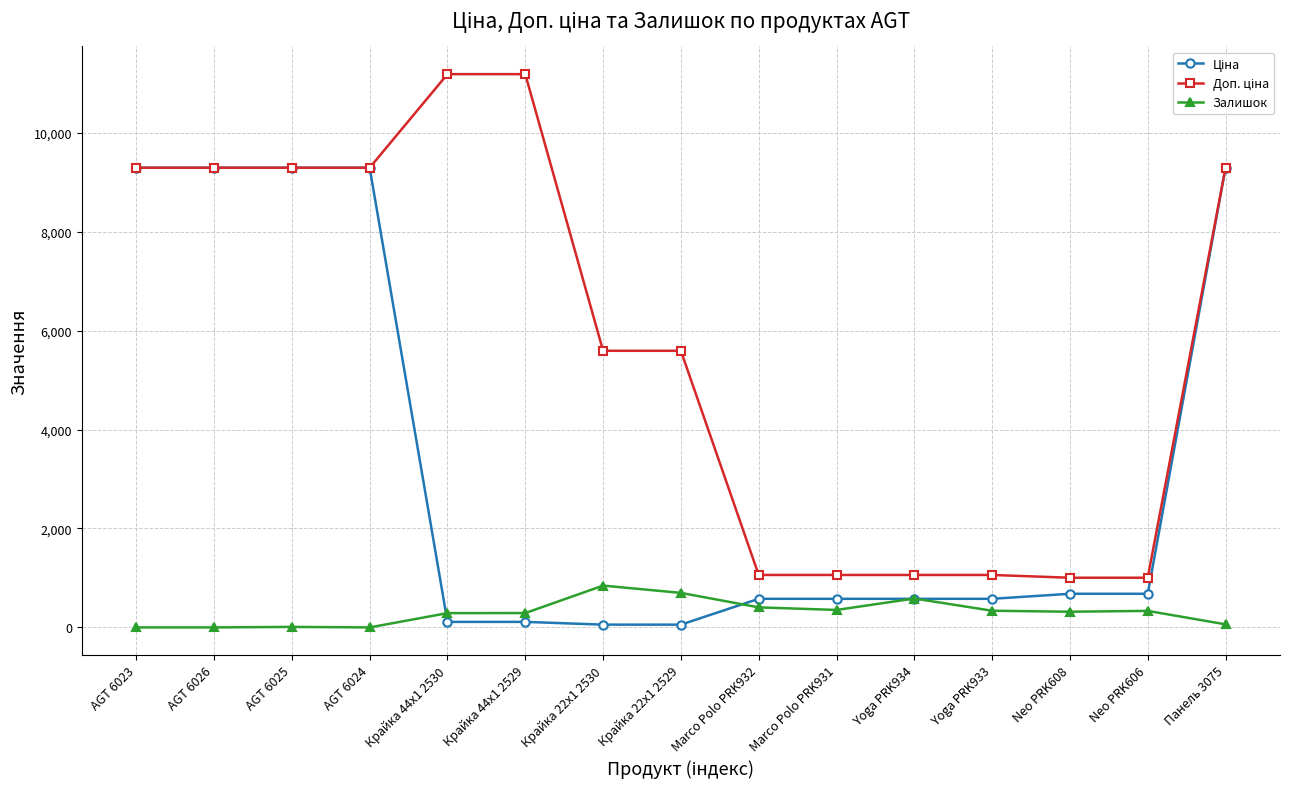

The value of Залишок at AGT 6026 is 581.3. True or false?

False